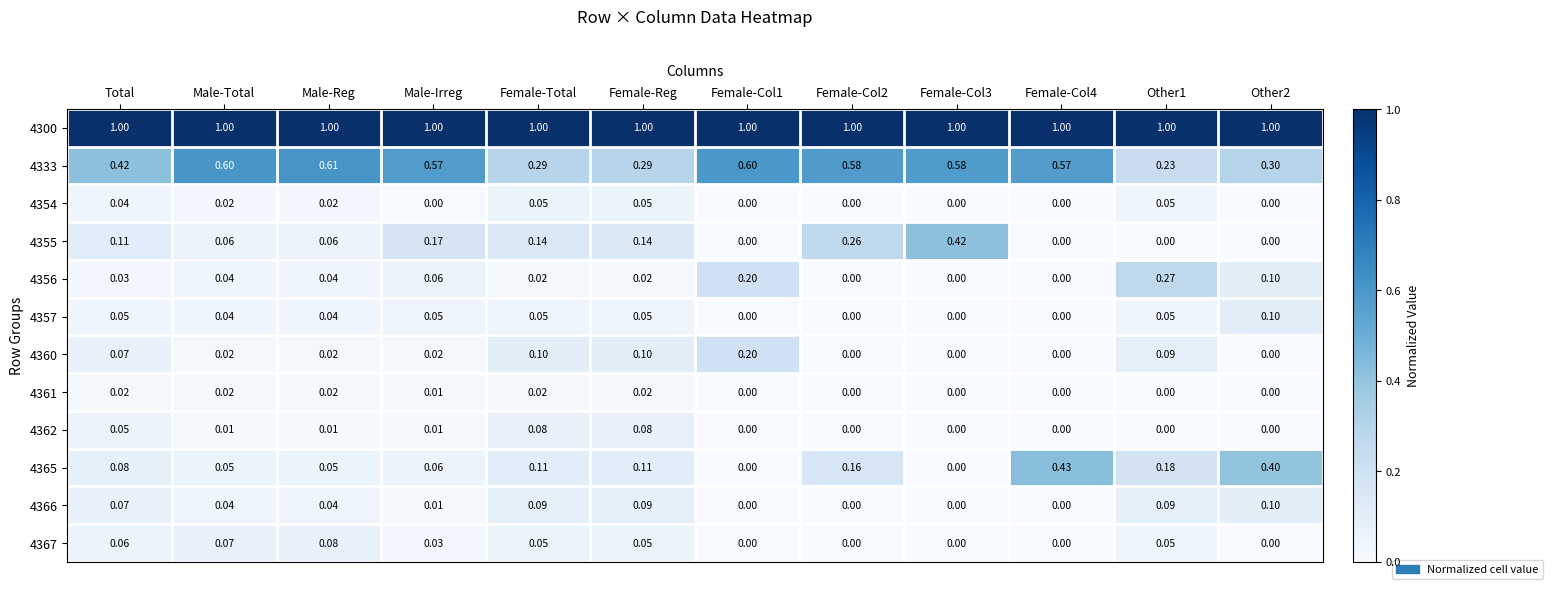

Is the value of 4333 at Male-Reg greater than the value of 4366 at Female-Col2?

Yes